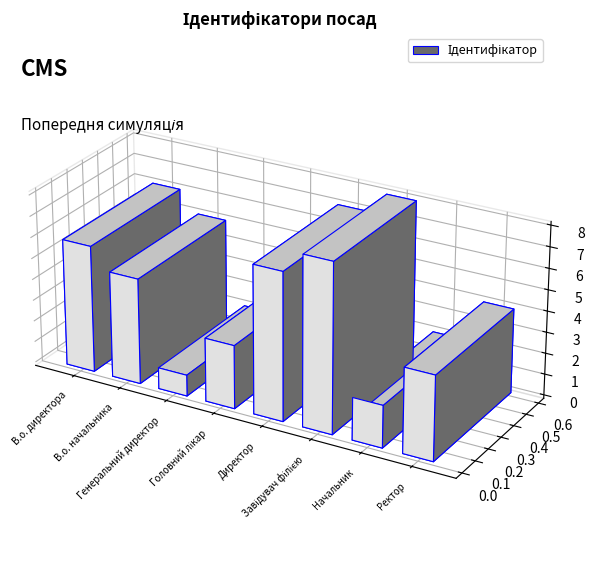

List the labels in order of value, smallest first.

Генеральний директор, Начальник, Головний лікар, Ректор, В.о. начальника, В.о. директора, Директор, Завідувач філією